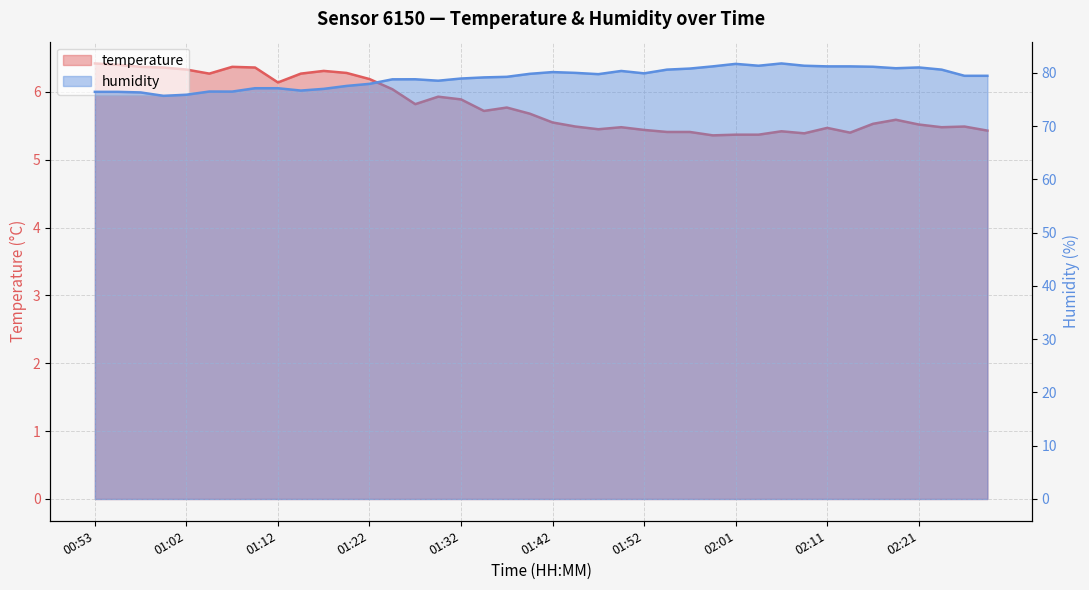

Where does the humidity series first go above 79?

01:34